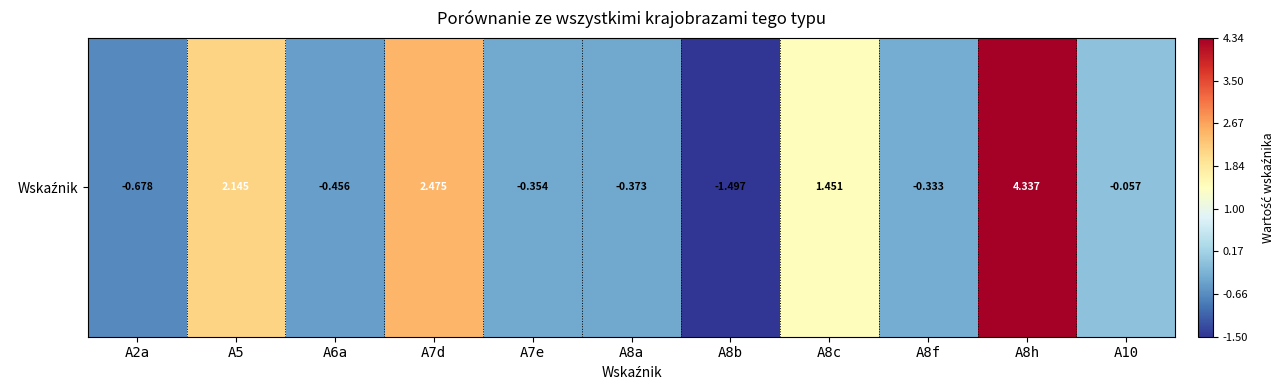

List the labels in order of value, smallest first.

A8b, A2a, A6a, A8a, A7e, A8f, A10, A8c, A5, A7d, A8h